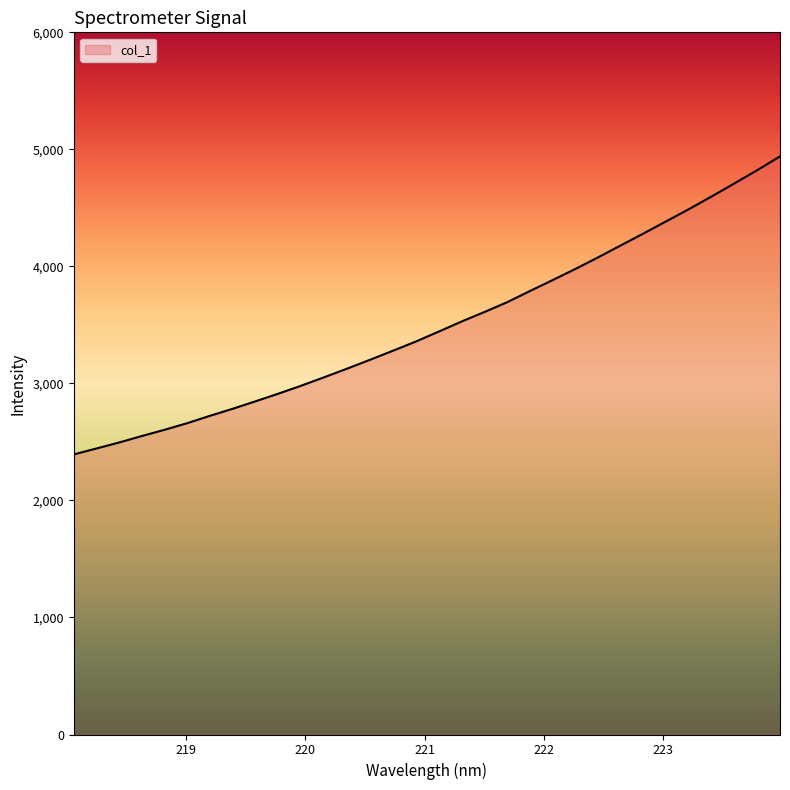

What is the difference between the maximum and minimum values?

2546.5